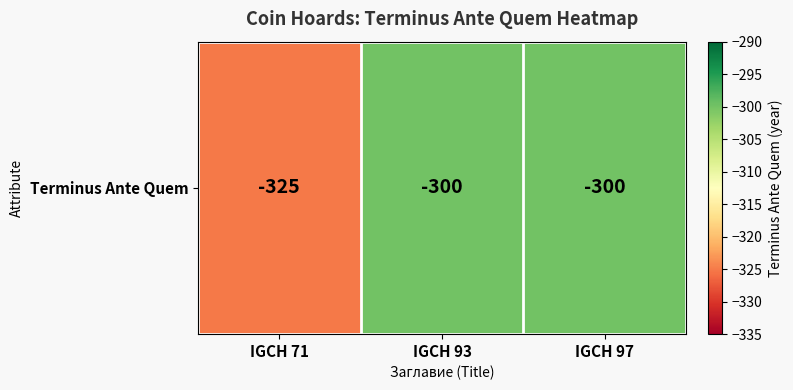

What is the maximum value shown in the chart?

-300